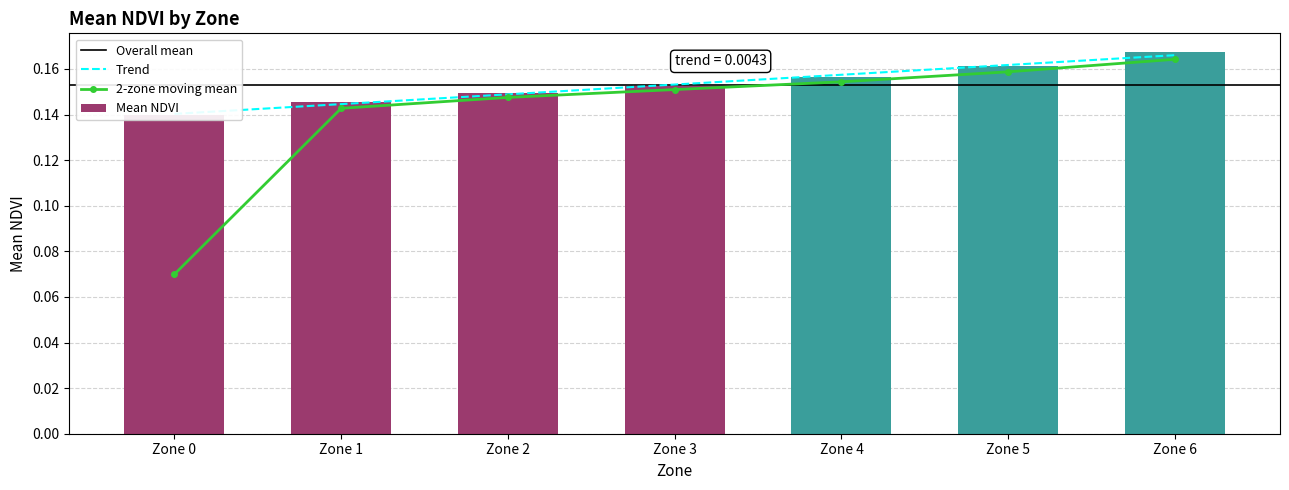

List the labels in order of value, smallest first.

Zone 0, Zone 1, Zone 2, Zone 3, Zone 4, Zone 5, Zone 6